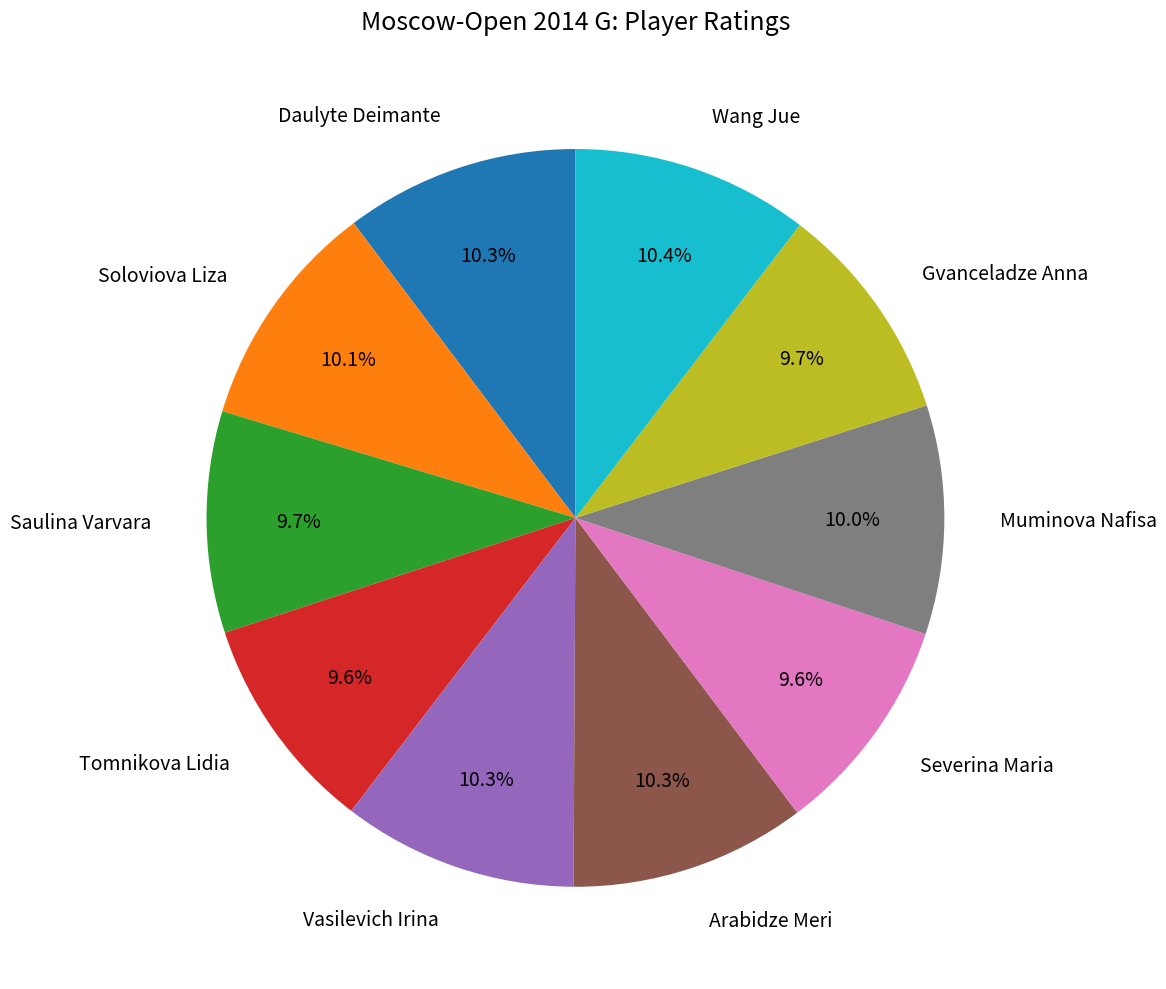

Approximately how many times larger is the value at Arabidze Meri compared to Gvanceladze Anna?

1.1